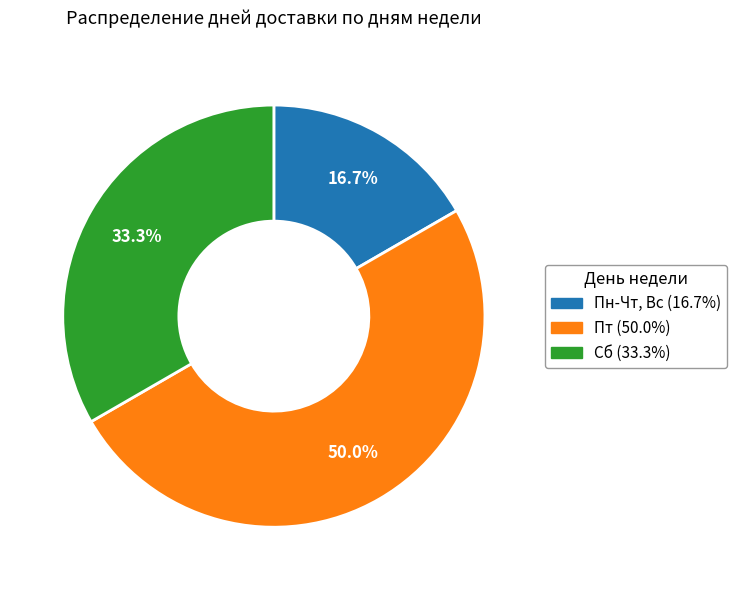

Is Пн-Чт, Вс the majority of the pie?

No